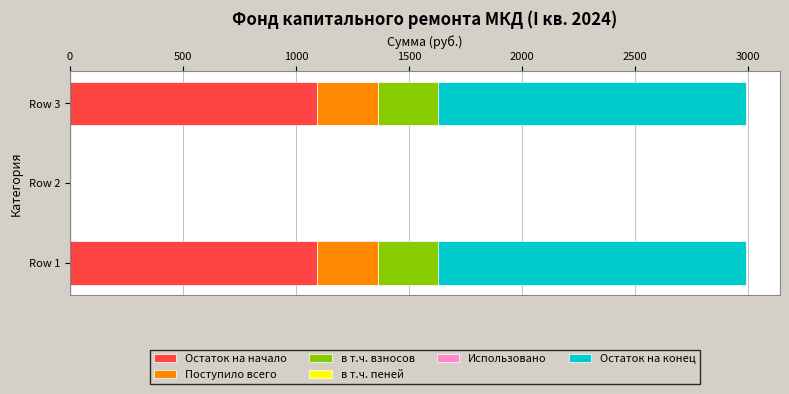

The value of Остаток на начало at Row 2 is 0.0. True or false?

True